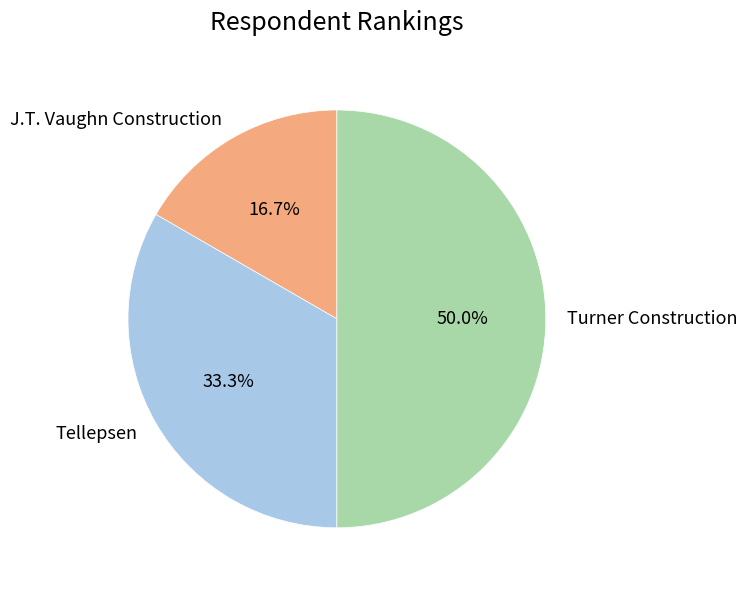

To the nearest percent, what is the difference between the largest and smallest slice percentages?

33%